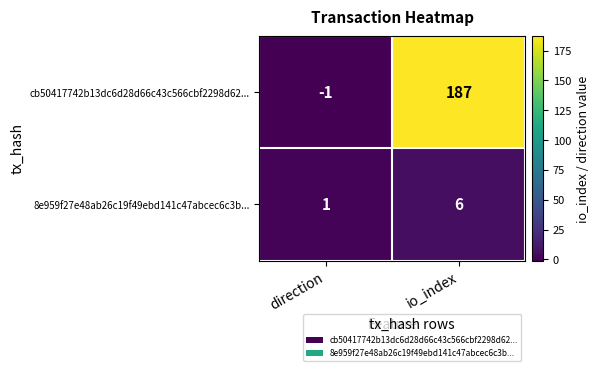

Which series has the largest range (max minus min)?

cb50417742b13dc6d28d66c43c566cbf2298d62...